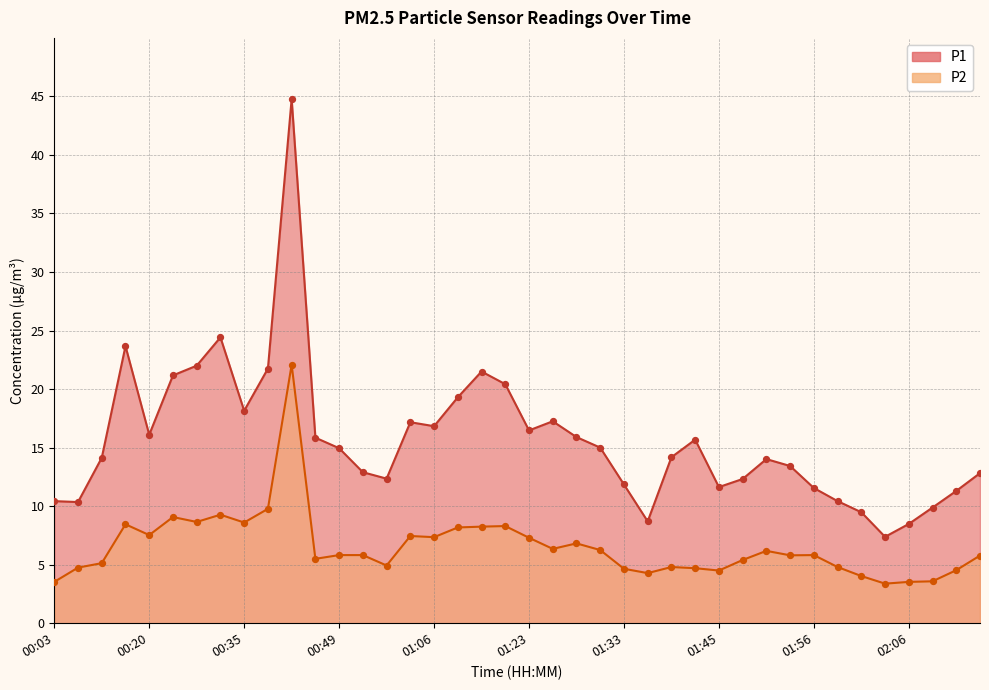

Which series contains the highest Y value?

P1